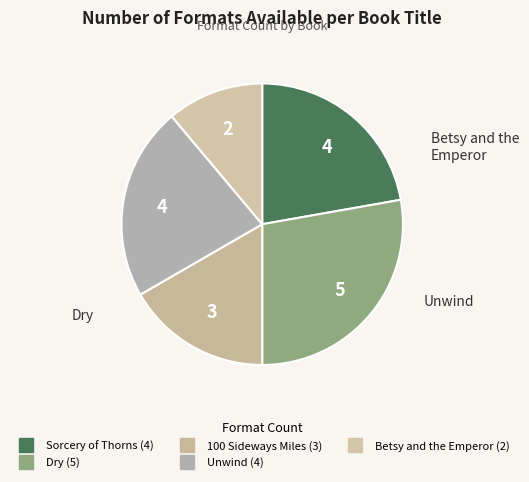

To the nearest percent, what portion does Betsy and the Emperor represent?

11%